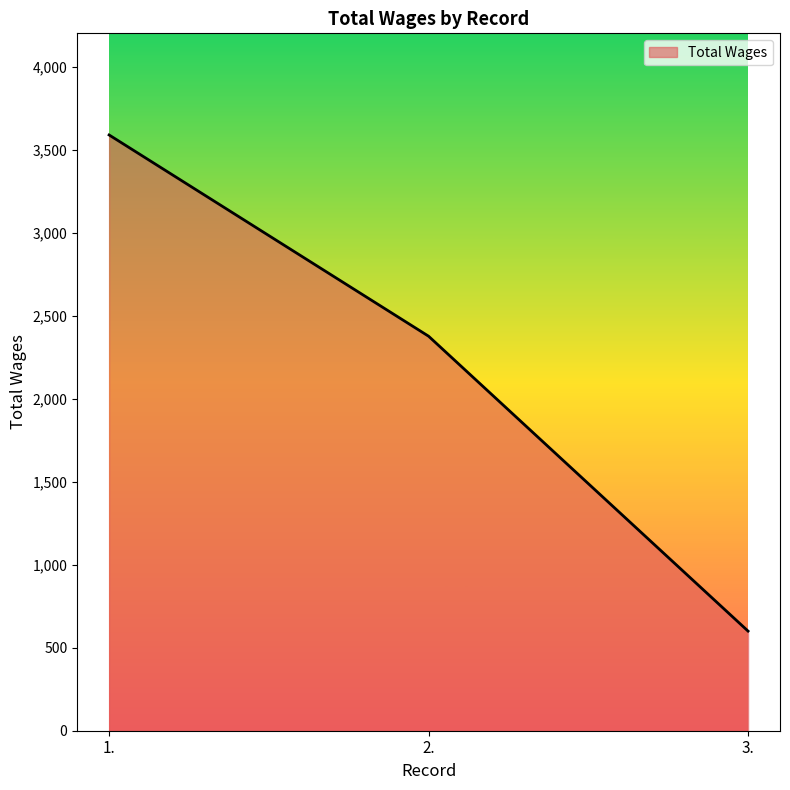

The value at 1. is 3588. True or false?

True